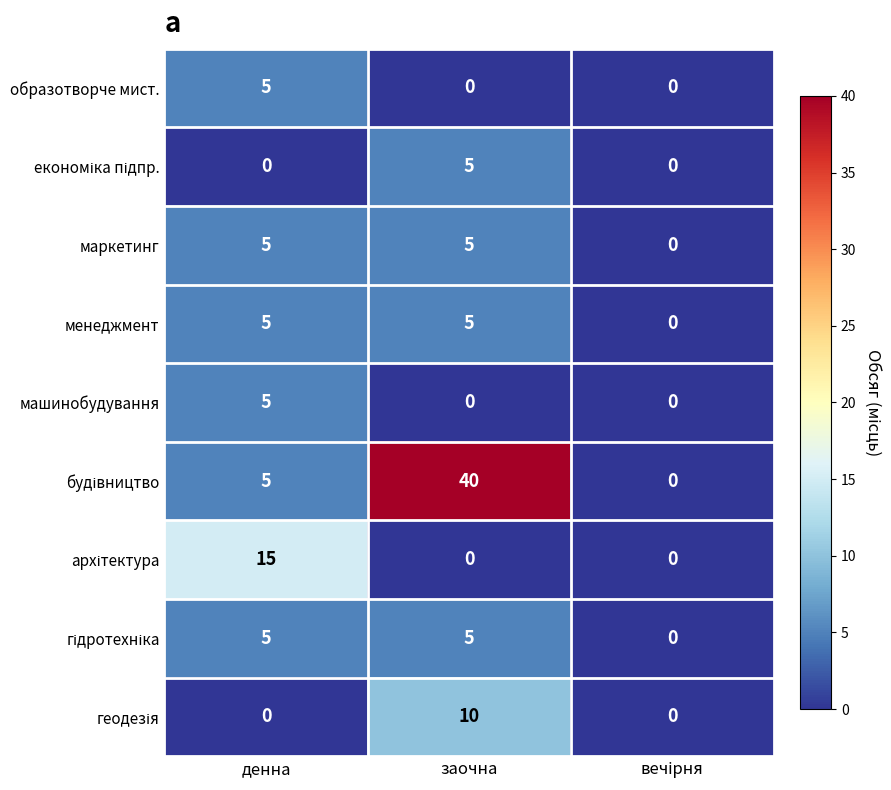

True or false: машинобудування has a value of 8 at денна.

False